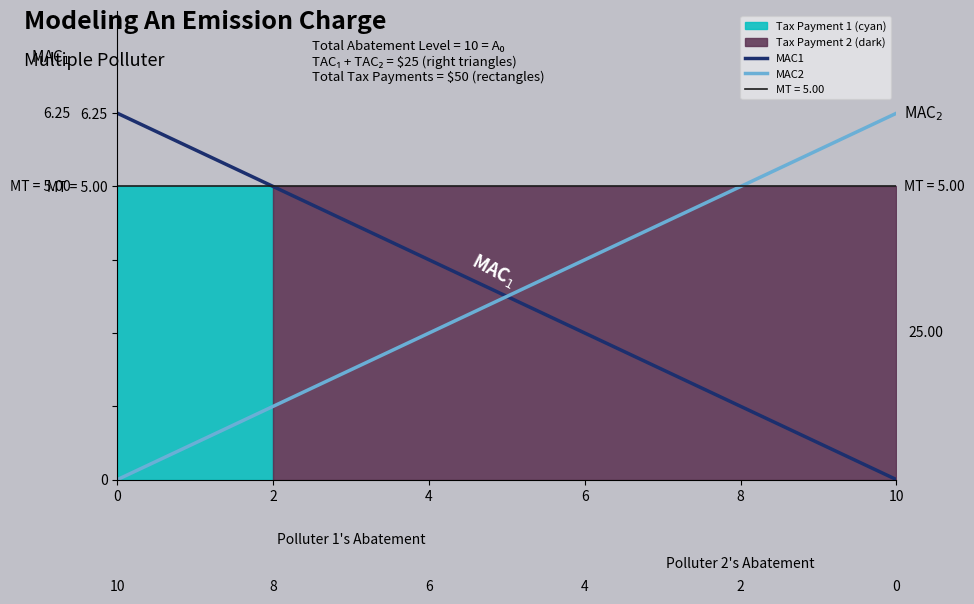

Between 10 and 6, which is larger?

6